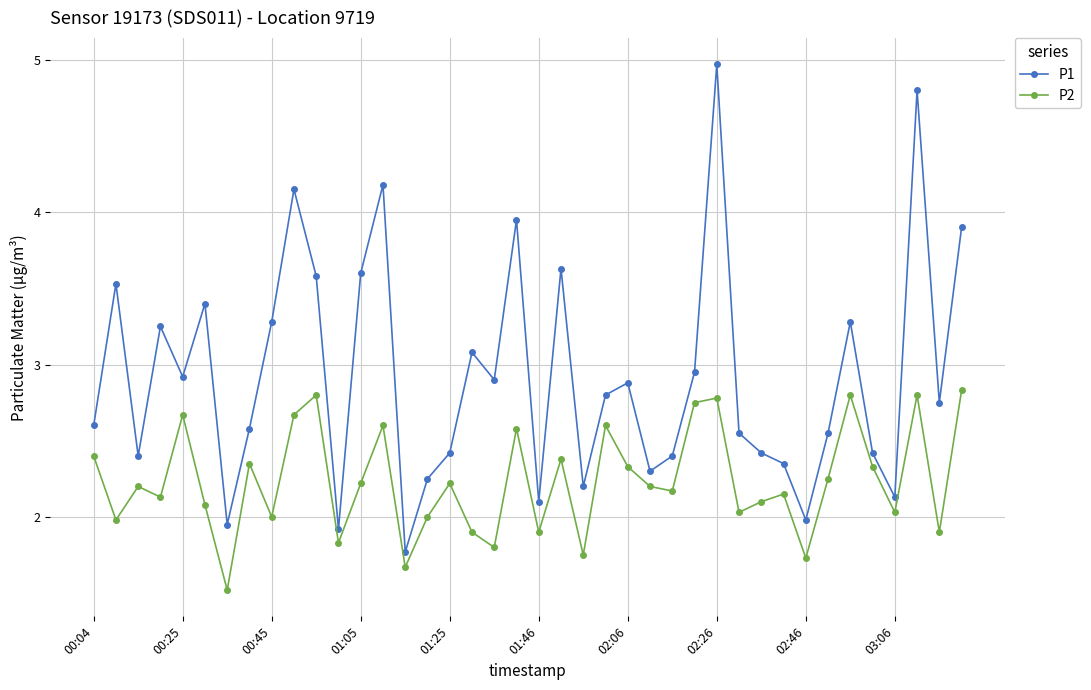

True or false: P2 has more than 1 interior local peaks.

True